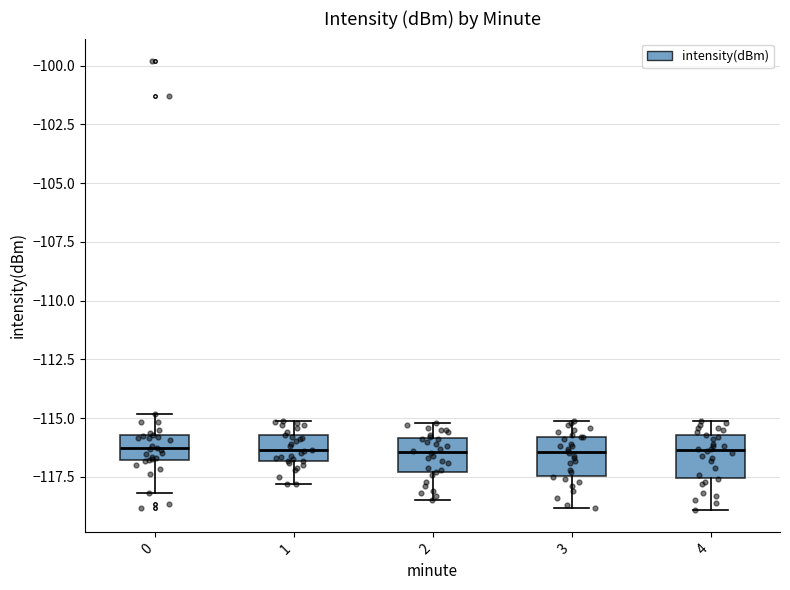

Where does the upper whisker of the box at x = 3 end on the y-axis? The values are not printed on the chart, so give them approximately, as read against the axis.

-115.0